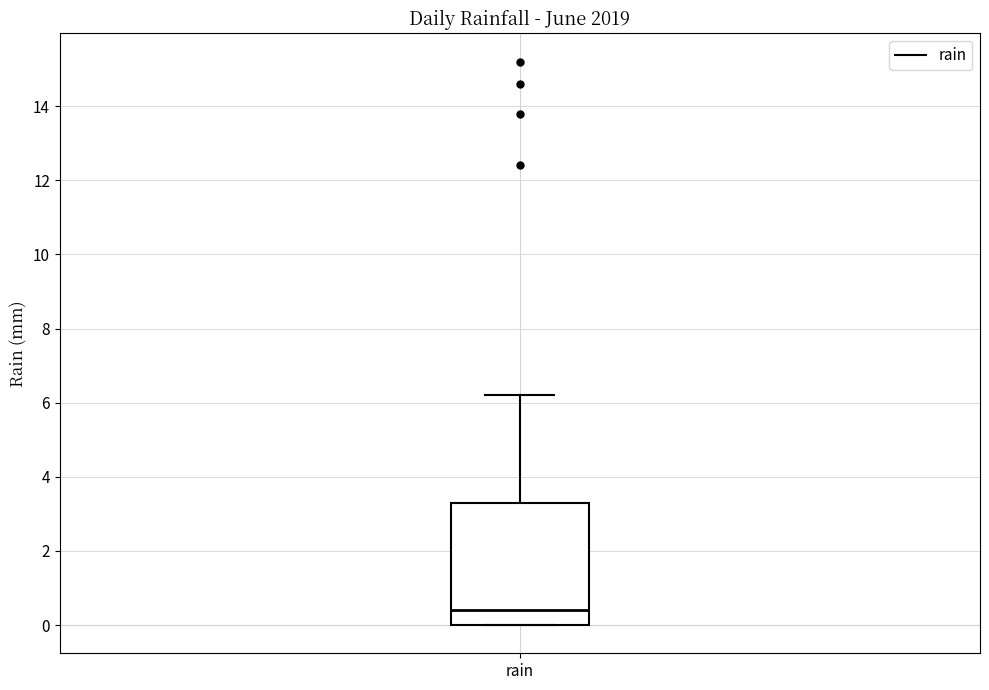

Read this box plot against the y-axis: the position of the median line, the range covered by the box, and the ends of both whiskers. The values are not printed on the chart, so give them approximately, as read against the axis.

median 0.4, box 0.0 to 3.4, whiskers 0.0 to 6.2